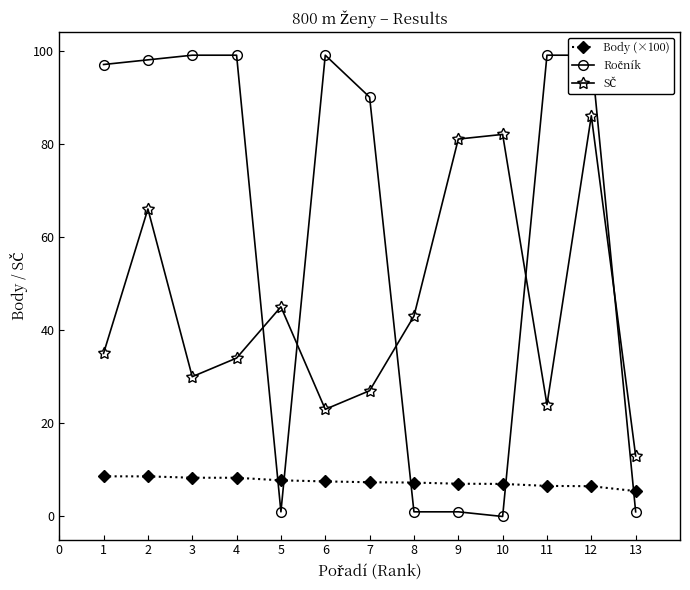

At how many categories does at least one series exceed 94?

7